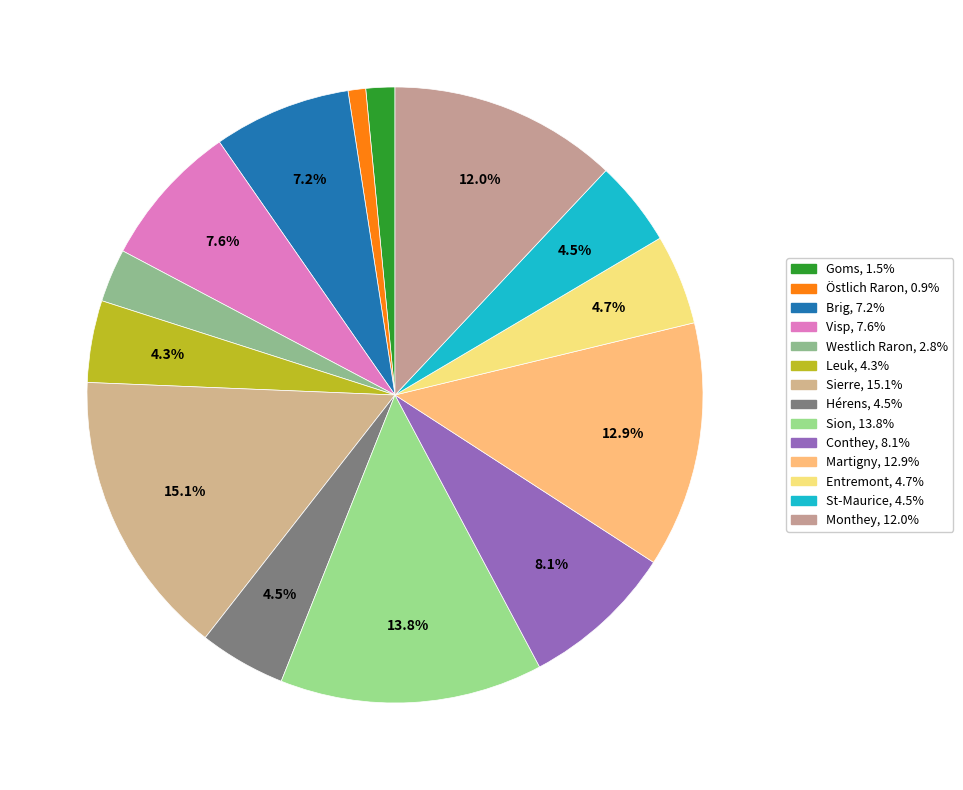

True or false: Brig accounts for 7% of the total.

True